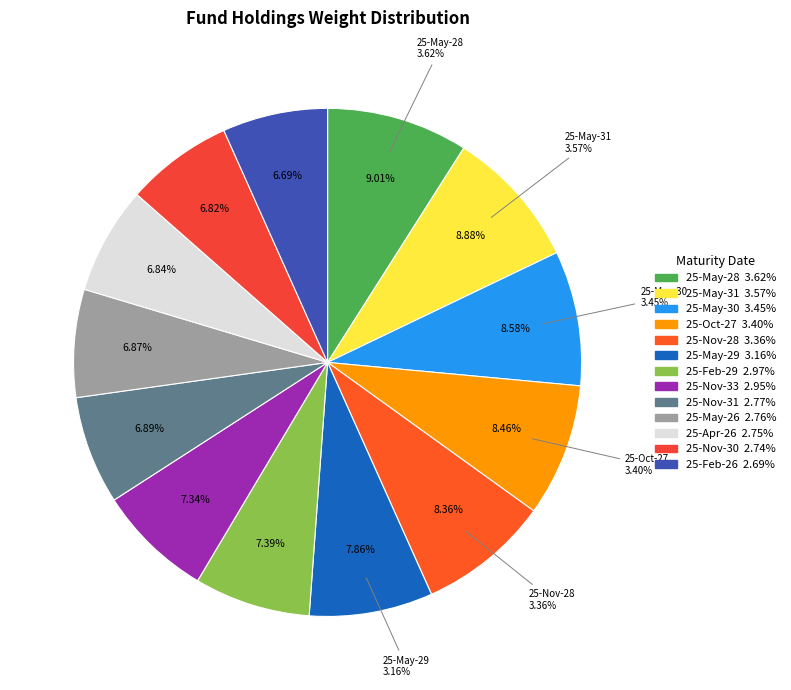

What is the ratio of the value at 25-May-28 to the value at 25-Feb-29?

1.2